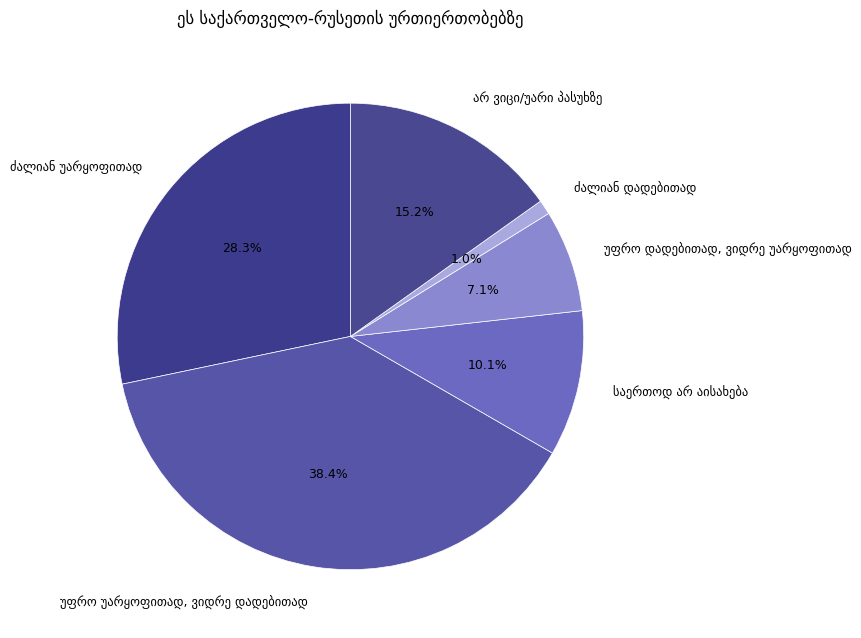

Is there a majority slice in this chart?

No